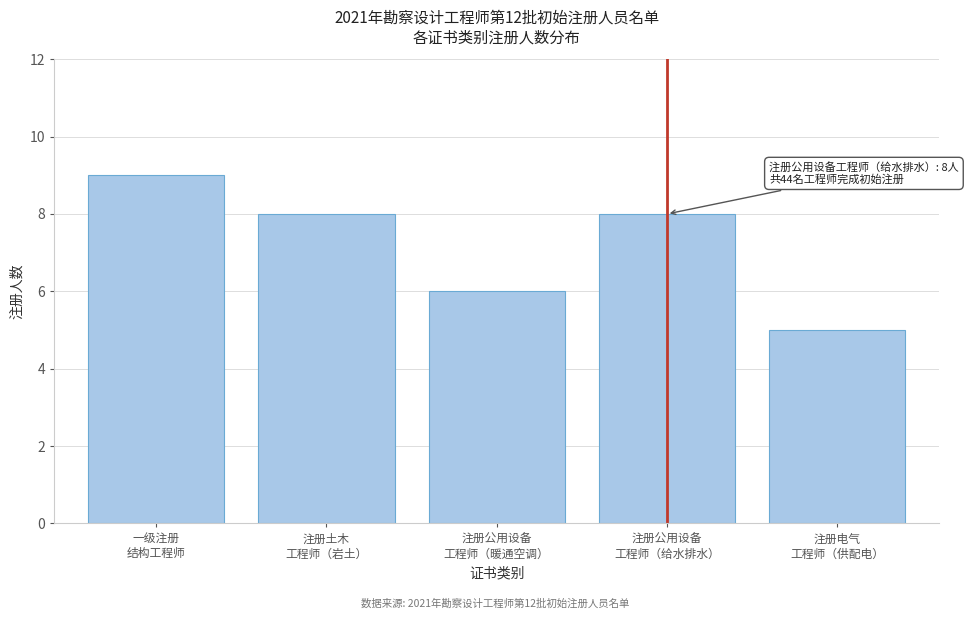

Reading left to right, what are all the values shown in this chart?

9	8	6	8	5